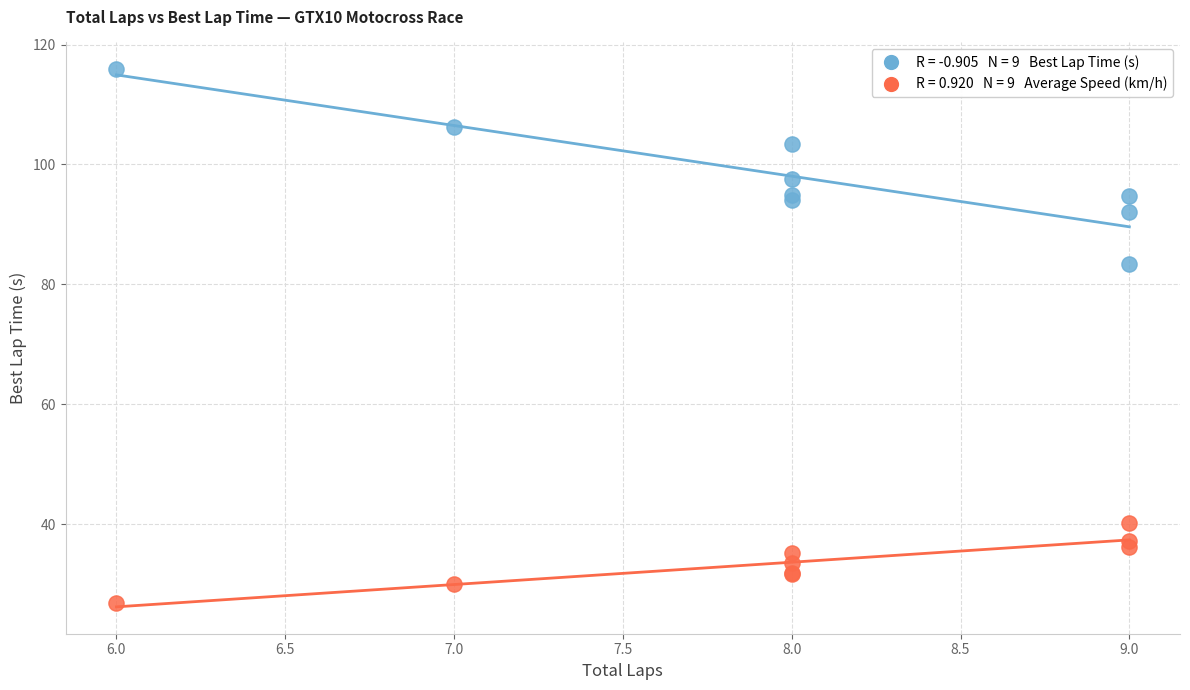

Across all series, what Y value is closest to 71?

83.5